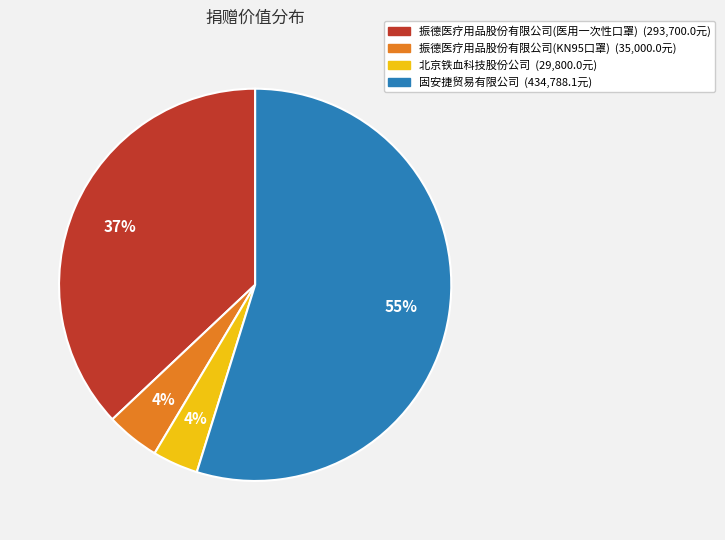

Count the number of slices in the pie.

4